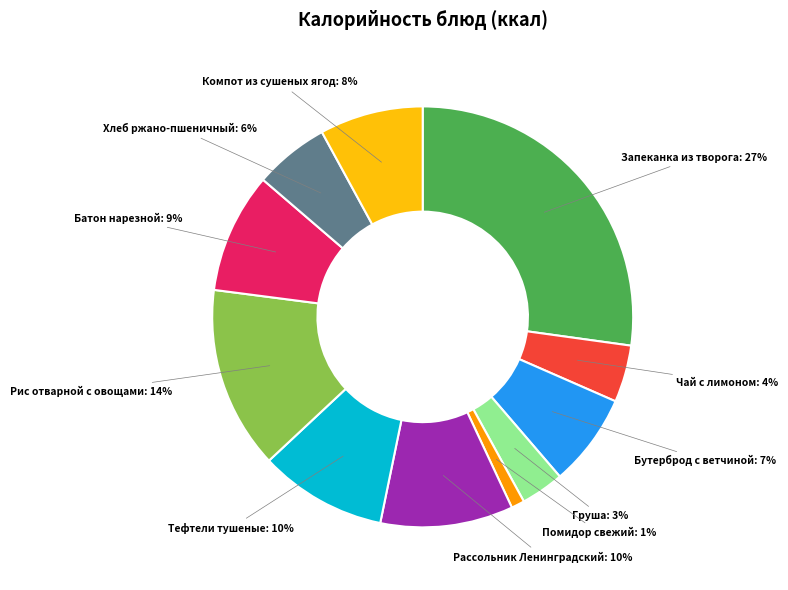

Is Рис отварной с овощами the majority of the pie?

No